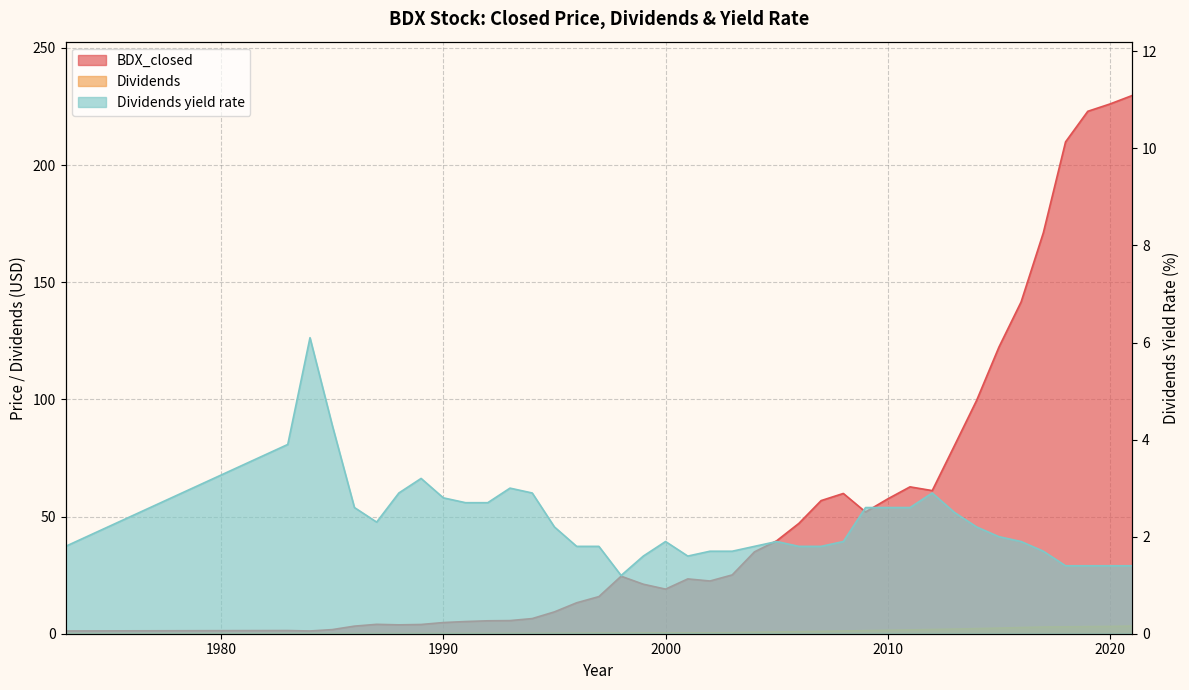

The Dividends yield rate series shows 1.6 at 2001. True or false?

True